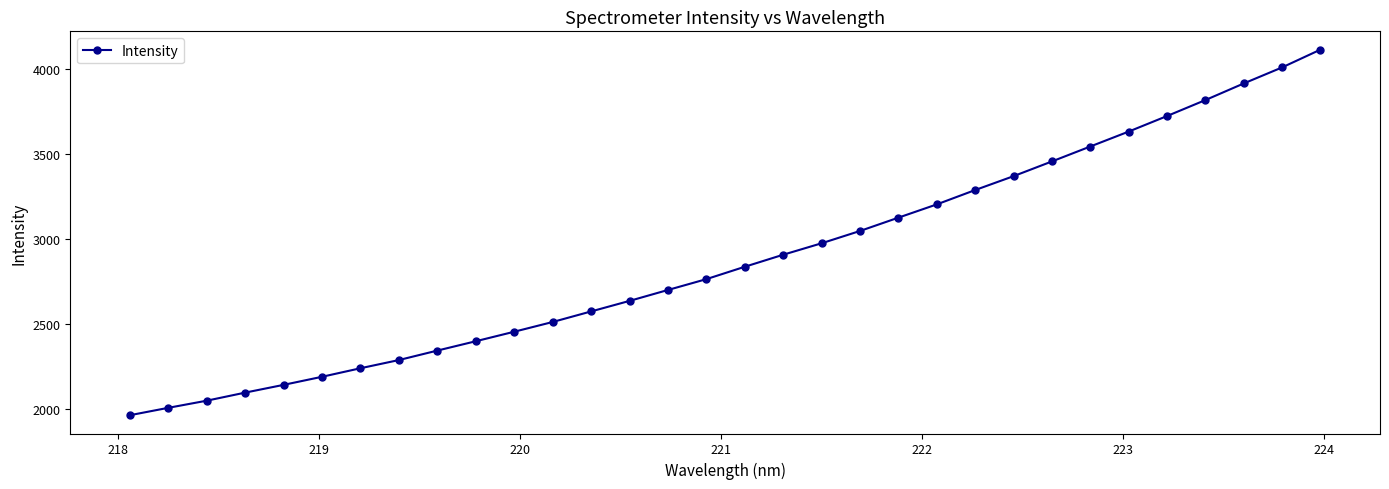

What is the smallest value displayed?

1964.3